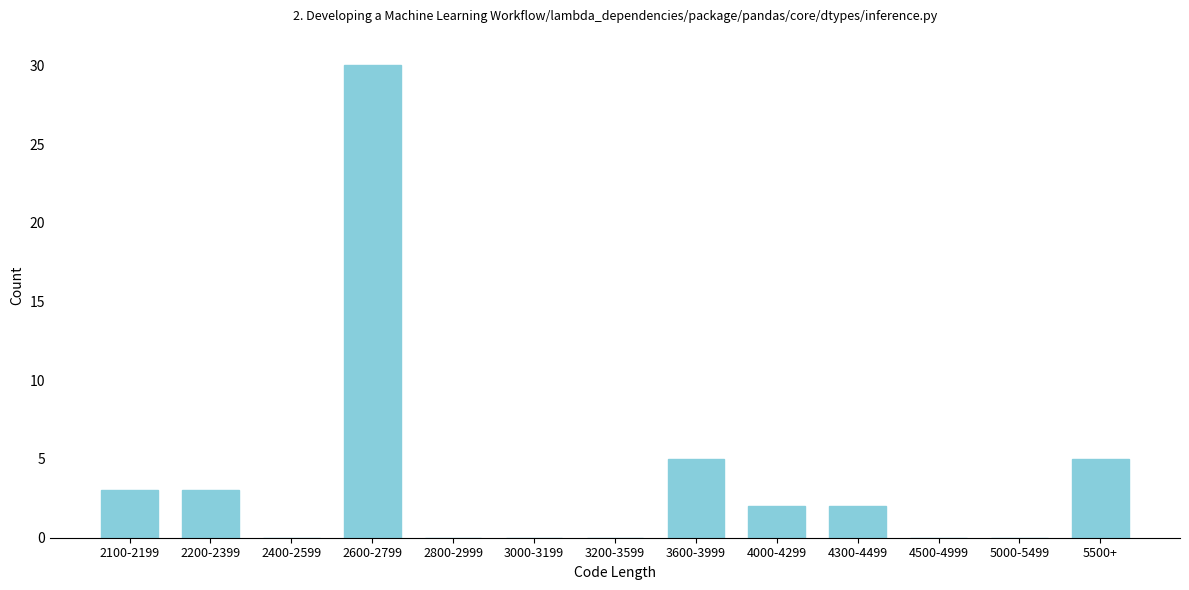

Reading right to left, list all the values displayed in this chart.

5500+=5	5000-5499=0	4500-4999=0	4300-4499=2	4000-4299=2	3600-3999=5	3200-3599=0	3000-3199=0	2800-2999=0	2600-2799=30	2400-2599=0	2200-2399=3	2100-2199=3